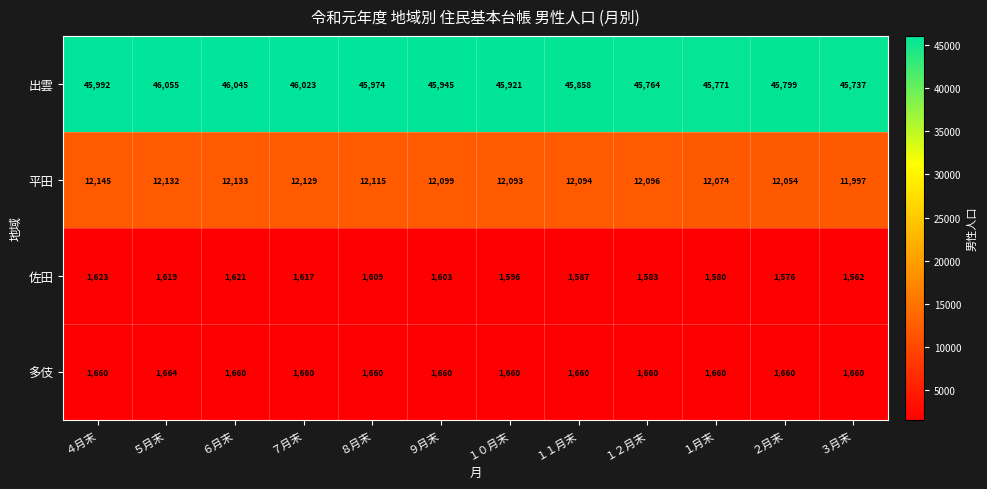

Which category has the lowest value in the 出雲 series?

３月末